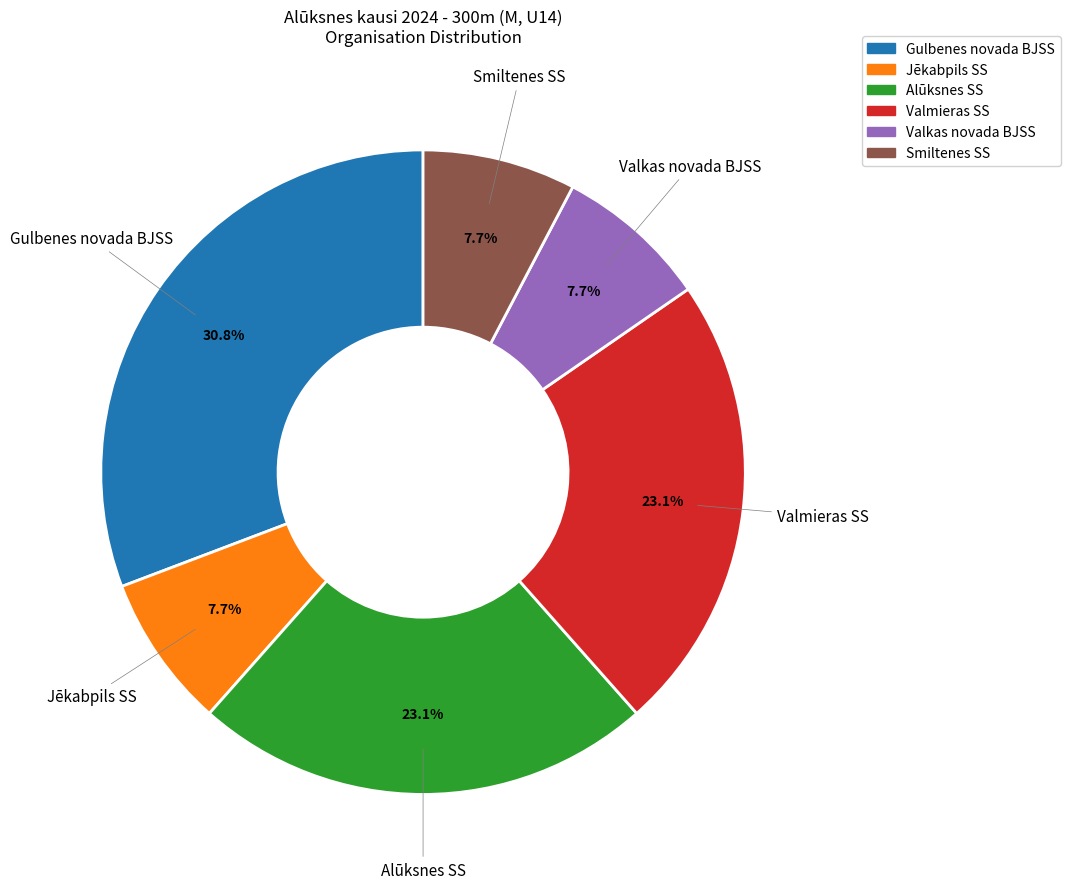

What is the ratio of the value at Smiltenes SS to the value at Alūksnes SS?

0.3